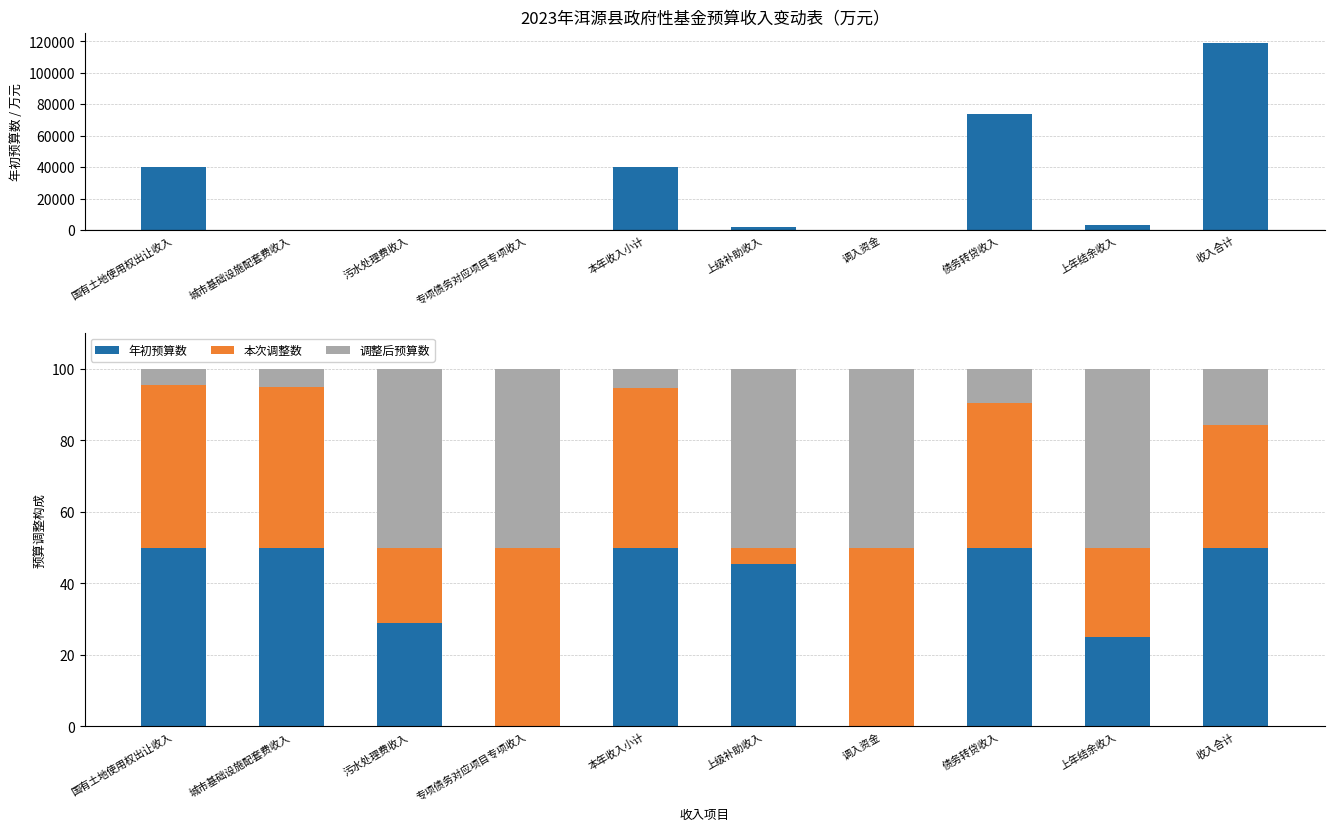

Rank the series by their maximum value, from highest to lowest.

年初预算数, 本次调整数, 调整后预算数